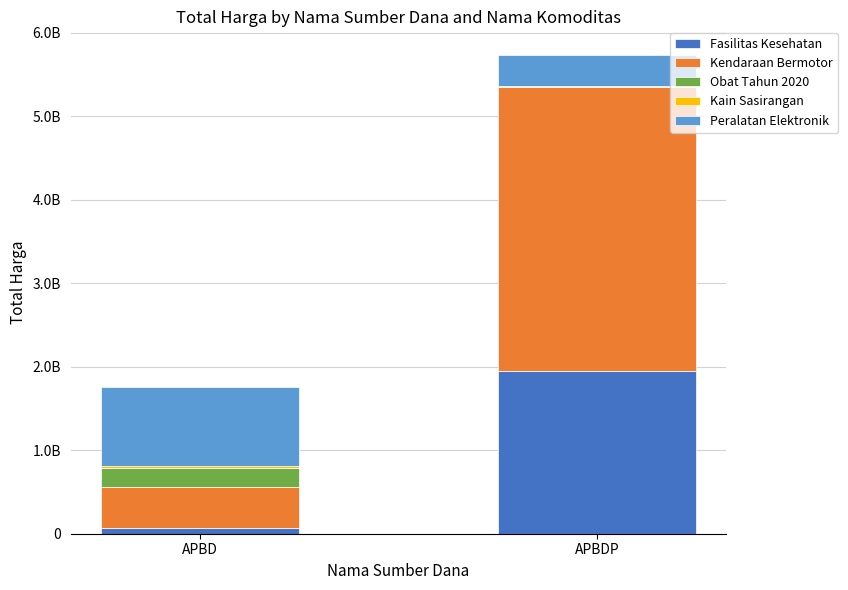

Are the bars grouped side by side (vs. stacked)?

No